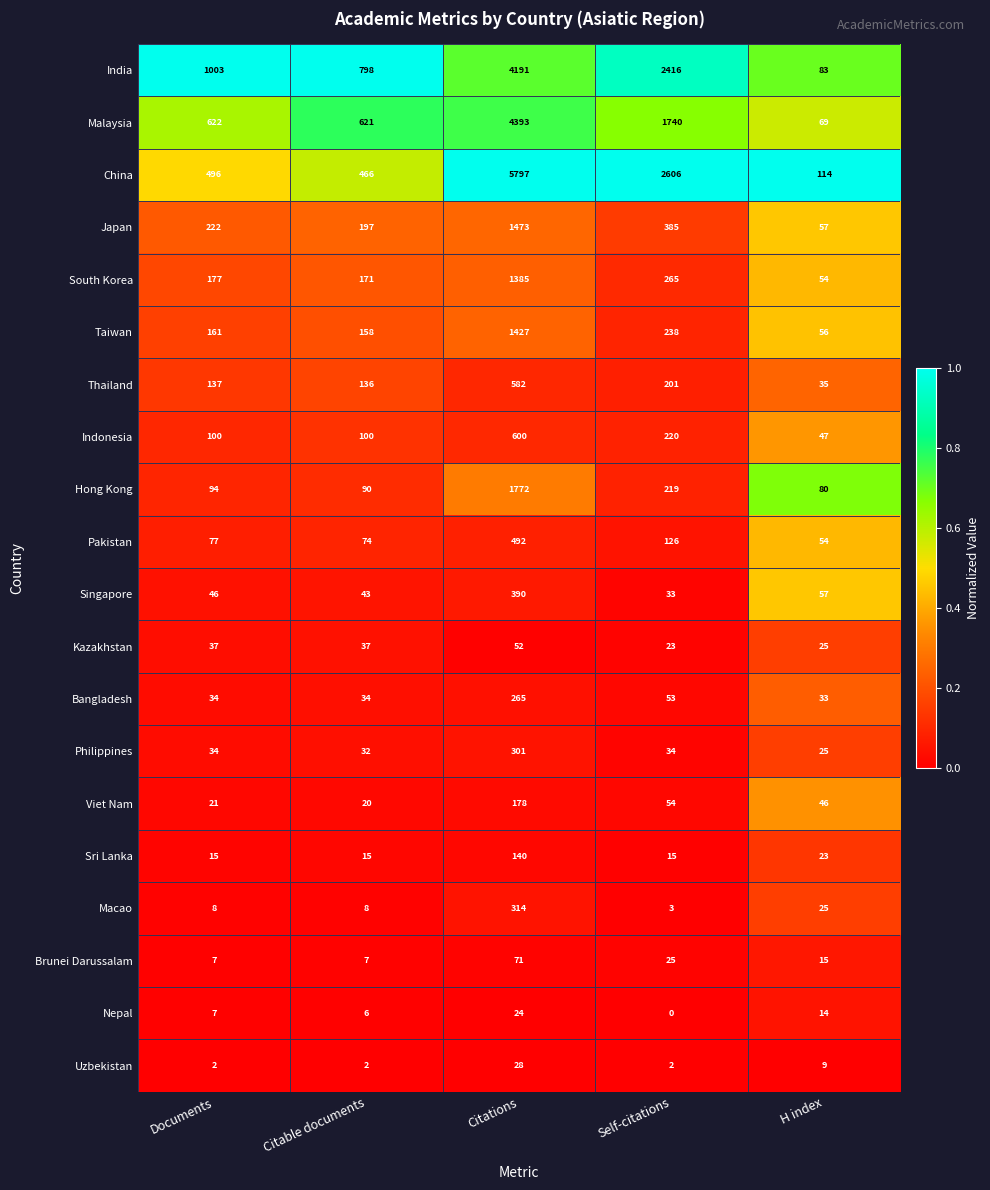

Rank the series by their maximum value, from highest to lowest.

China, Malaysia, India, Hong Kong, Japan, Taiwan, South Korea, Indonesia, Thailand, Pakistan, Singapore, Macao, Philippines, Bangladesh, Viet Nam, Sri Lanka, Brunei Darussalam, Kazakhstan, Uzbekistan, Nepal